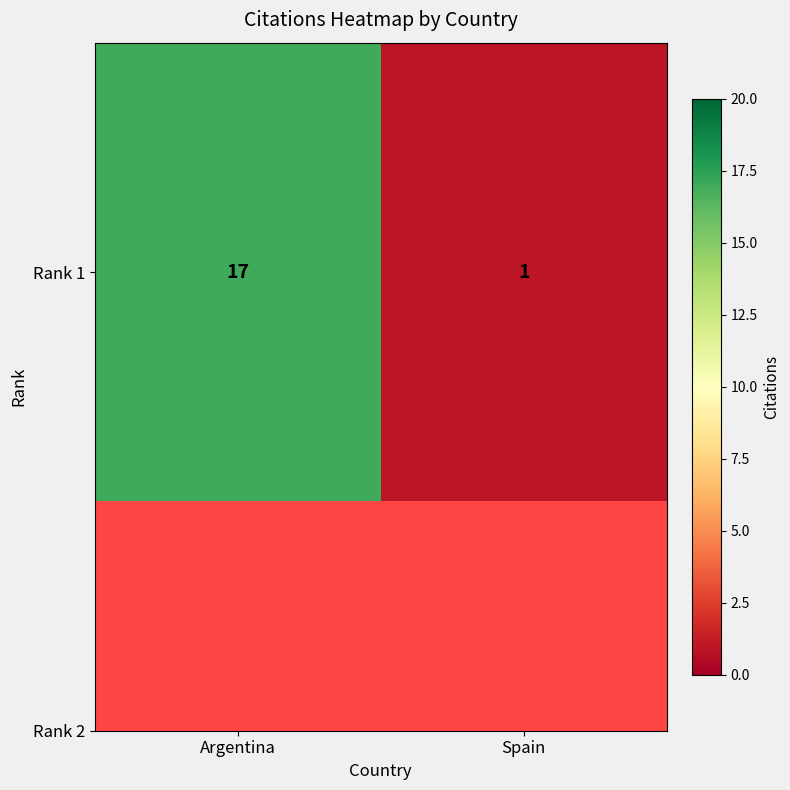

Rank the categories by value from lowest to highest.

Spain, Argentina